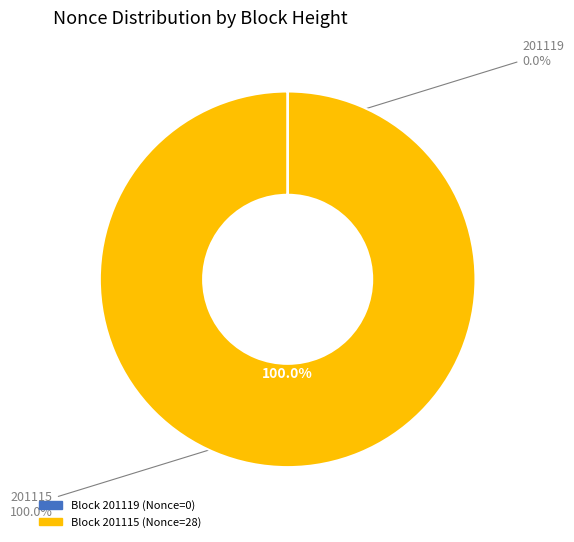

What portion of the pie excludes 201119?

100.0%